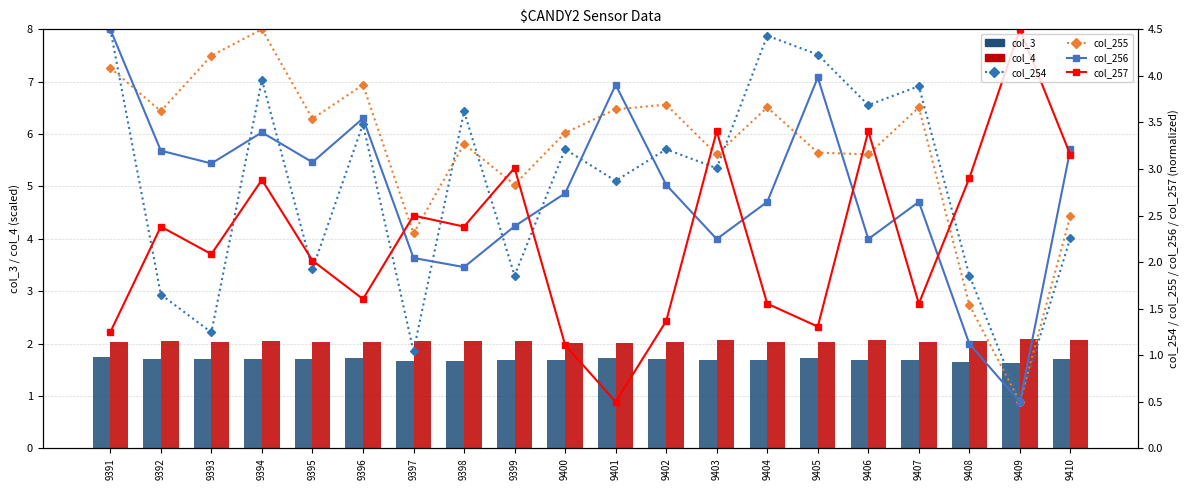

Reading left to right, what are all the values shown in this chart?

col_3: 9391=1.7	9392=1.7	9393=1.7	9394=1.7	9395=1.7	9396=1.7	9397=1.7	9398=1.7	9399=1.7	9400=1.7	9401=1.7	9402=1.7	9403=1.7	9404=1.7	9405=1.7	9406=1.7	9407=1.7	9408=1.6	9409=1.6	9410=1.7
col_4: 9391=2.0	9392=2.0	9393=2.0	9394=2.1	9395=2.0	9396=2.0	9397=2.0	9398=2.0	9399=2.1	9400=2.0	9401=2.0	9402=2.0	9403=2.1	9404=2.0	9405=2.0	9406=2.1	9407=2.0	9408=2.1	9409=2.1	9410=2.1
col_254: 9391=4.5	9392=1.7	9393=1.2	9394=4.0	9395=1.9	9396=3.5	9397=1.0	9398=3.6	9399=1.9	9400=3.2	9401=2.9	9402=3.2	9403=3.0	9404=4.4	9405=4.2	9406=3.7	9407=3.9	9408=1.9	9409=0.5	9410=2.3
col_255: 9391=4.1	9392=3.6	9393=4.2	9394=4.5	9395=3.5	9396=3.9	9397=2.3	9398=3.3	9399=2.8	9400=3.4	9401=3.6	9402=3.7	9403=3.2	9404=3.7	9405=3.2	9406=3.2	9407=3.7	9408=1.5	9409=0.5	9410=2.5
col_256: 9391=4.5	9392=3.2	9393=3.1	9394=3.4	9395=3.1	9396=3.5	9397=2.0	9398=1.9	9399=2.4	9400=2.7	9401=3.9	9402=2.8	9403=2.2	9404=2.6	9405=4.0	9406=2.2	9407=2.6	9408=1.1	9409=0.5	9410=3.2
col_257: 9391=1.2	9392=2.4	9393=2.1	9394=2.9	9395=2.0	9396=1.6	9397=2.5	9398=2.4	9399=3.0	9400=1.1	9401=0.5	9402=1.4	9403=3.4	9404=1.6	9405=1.3	9406=3.4	9407=1.6	9408=2.9	9409=4.5	9410=3.2